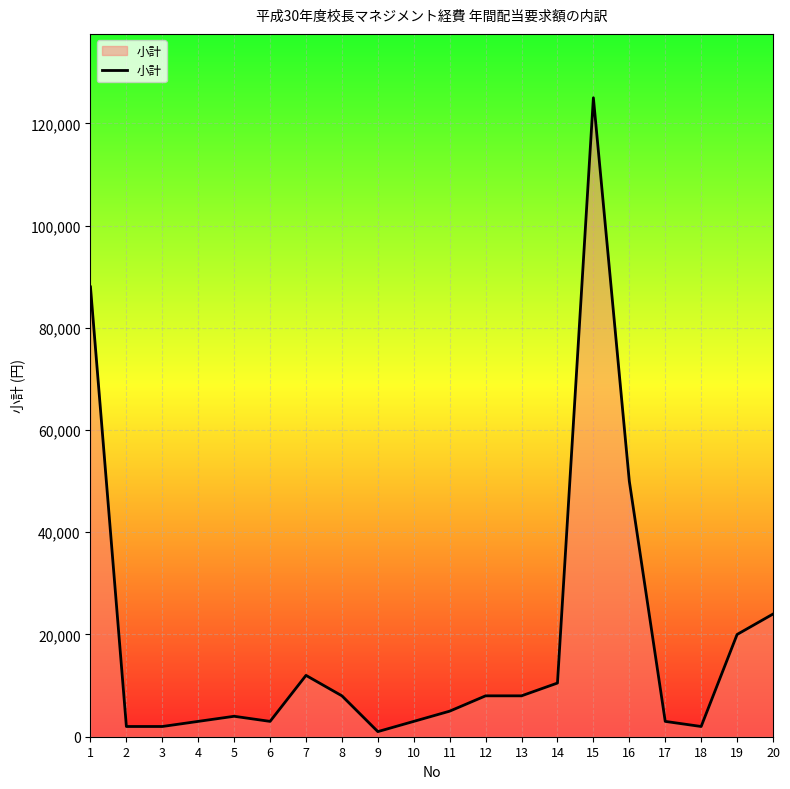

What is the difference between the maximum and minimum values?

124000